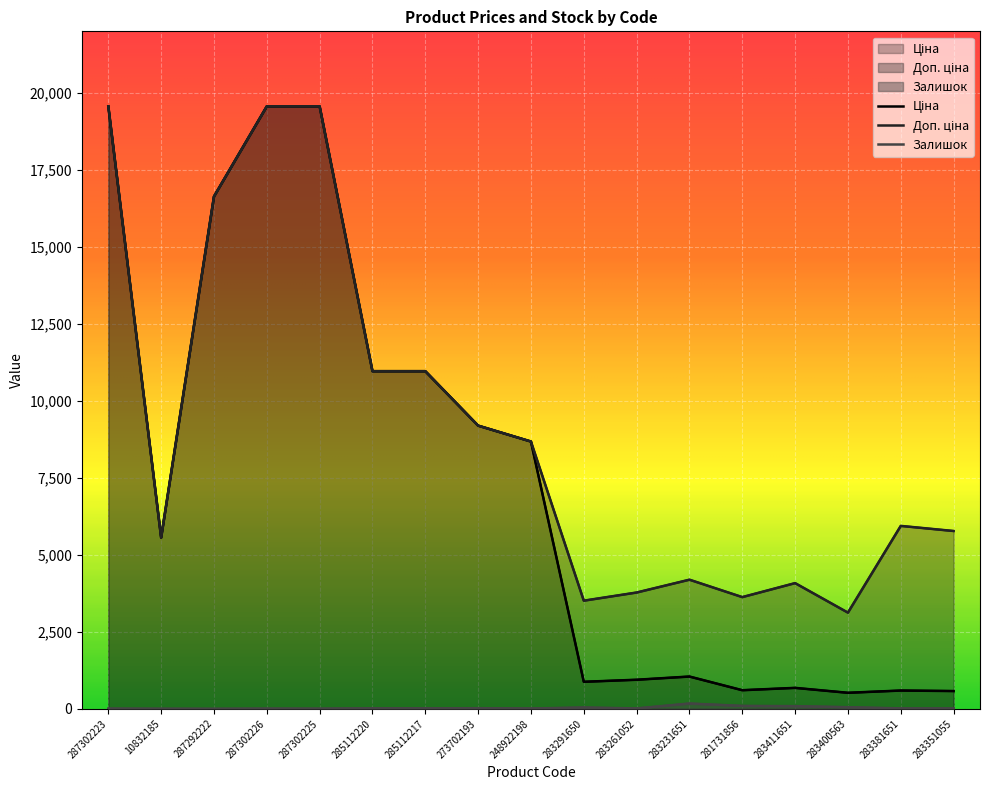

What is the spread (max minus min) of values at 287302226?

19557.9